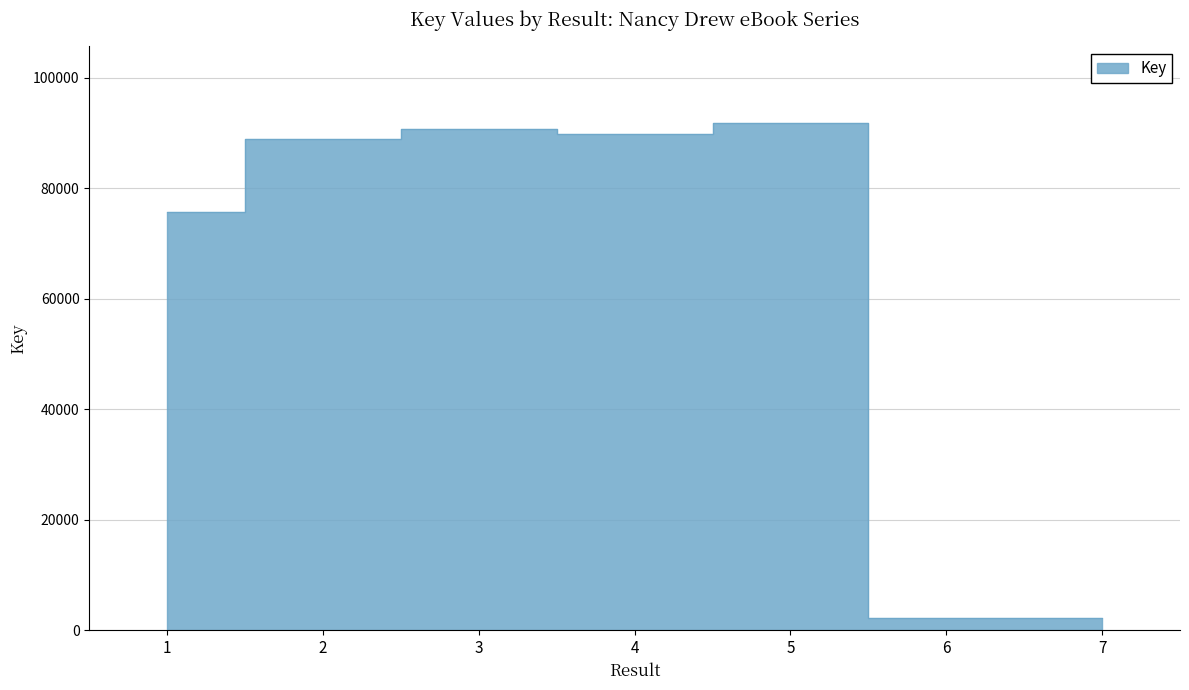

What is the maximum value shown in the chart?

91849